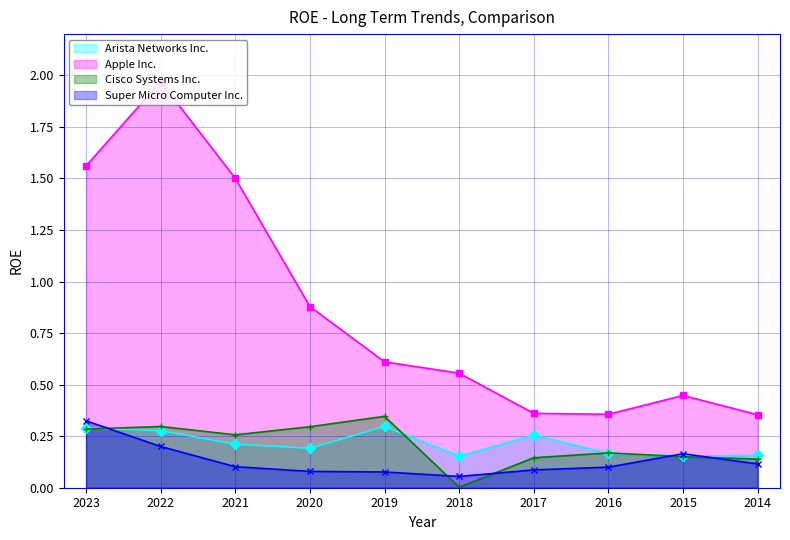

Which series changed the most between 2022 and 2021?

Apple Inc.